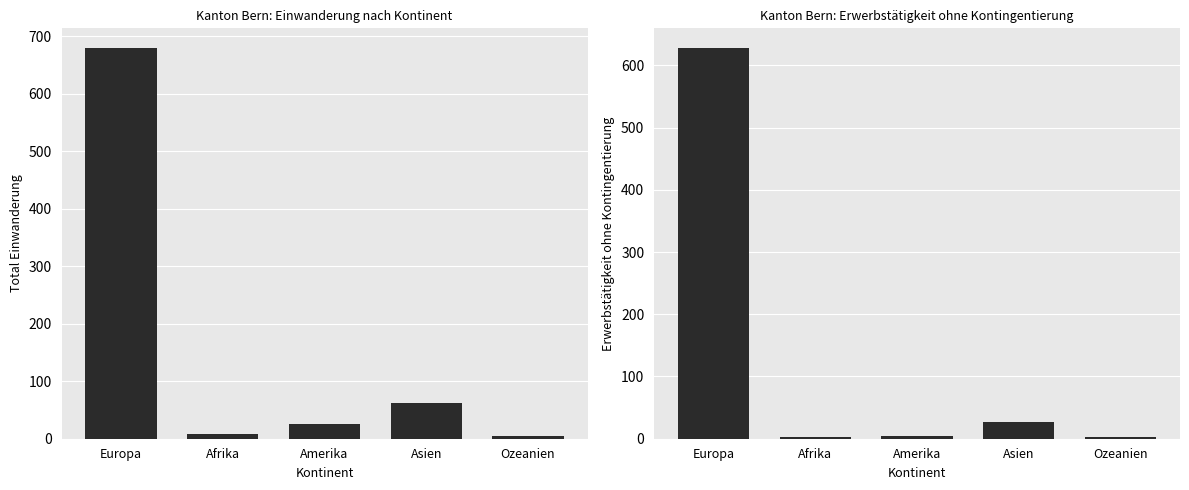

What is the sum of the Total Einwanderung values at Afrika and Europa?

688